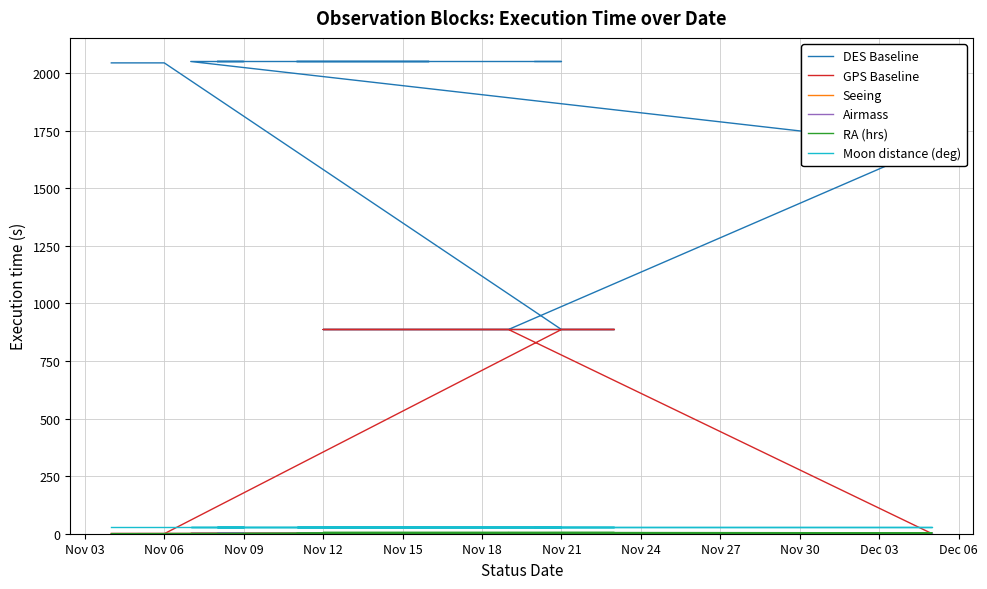

Reading left to right, list all the values displayed in this chart.

DES Baseline: 2045.0	2045.0	2045.0	2045.0	2045.0	2045.0	2045.0	2045.0	2045.0	2045.0	2045.0	887.0	887.0	887.0	887.0	887.0	887.0	887.0	887.0	887.0	887.0	887.0	887.0	887.0	1684.0	2051.0	2051.0	2051.0	2051.0	2051.0	2051.0	2051.0	2051.0	2051.0	2051.0	2051.0	2051.0	2051.0	2051.0
GPS Baseline: 0.0	0.0	0.0	0.0	0.0	0.0	0.0	0.0	0.0	0.0	0.0	887.0	887.0	887.0	887.0	887.0	887.0	887.0	887.0	887.0	887.0	887.0	887.0	887.0	0.0	0.0	0.0	0.0	0.0	0.0	0.0	0.0	0.0	0.0	0.0	0.0	0.0	0.0	0.0
Seeing: 1.2	1.2	1.2	1.2	1.2	1.2	1.2	1.2	1.2	1.2	1.2	1.4	1.4	1.4	1.4	1.4	1.4	1.4	1.4	1.4	1.4	1.4	1.4	1.4	1.4	1.2	1.2	1.2	1.2	1.2	1.2	1.2	1.2	1.2	1.2	1.2	1.2	1.2	1.2
Airmass: 1.7	1.7	1.7	1.7	1.7	1.7	1.7	1.7	1.7	1.7	1.7	1.7	1.7	1.7	1.7	1.7	1.7	1.7	1.7	1.7	1.7	1.7	1.7	1.7	1.7	1.7	1.7	1.7	1.7	1.7	1.7	1.7	1.7	1.7	1.7	1.7	1.7	1.7	1.7
RA (hrs): 0.0	0.1	0.2	0.2	0.3	0.4	0.4	0.5	0.5	0.6	0.7	4.7	4.8	4.9	4.9	5.0	5.1	5.1	5.2	5.3	5.4	5.4	5.5	5.6	4.0	0.0	0.1	0.2	0.2	0.3	0.4	0.4	0.5	0.6	0.6	0.7	0.1	0.2	0.2
Moon distance (deg): 30.0	30.0	30.0	30.0	30.0	30.0	30.0	30.0	30.0	30.0	30.0	30.0	30.0	30.0	30.0	30.0	30.0	30.0	30.0	30.0	30.0	30.0	30.0	30.0	30.0	30.0	30.0	30.0	30.0	30.0	30.0	30.0	30.0	30.0	30.0	30.0	30.0	30.0	30.0